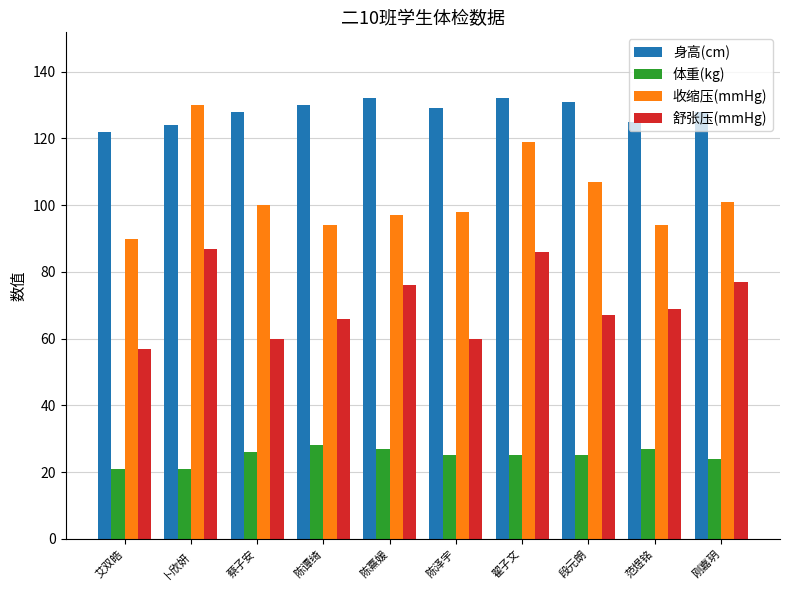

Which series has the largest total across all categories?

身高(cm)